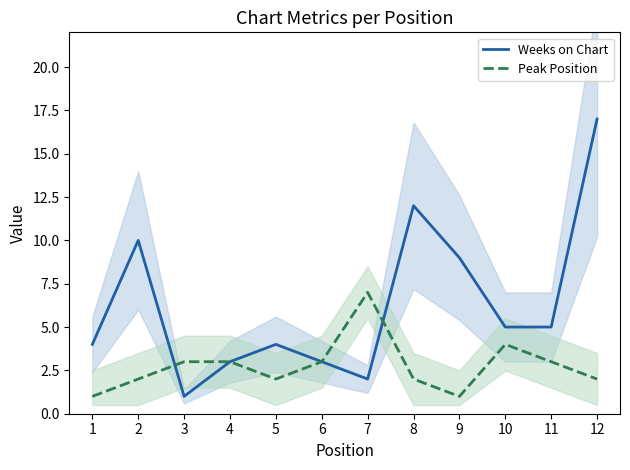

What is the value of the Peak Position point at the 3rd from the left?

3